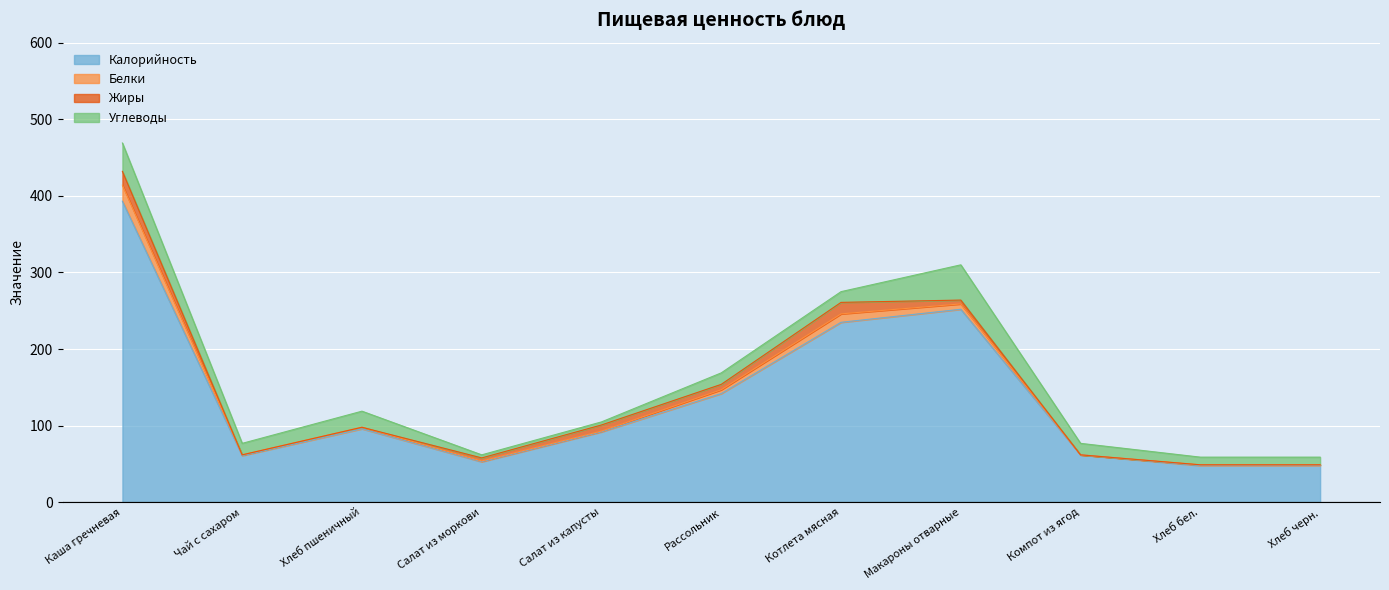

In Углеводы, how many points are lower than both neighbors (excluding endpoints)?

2